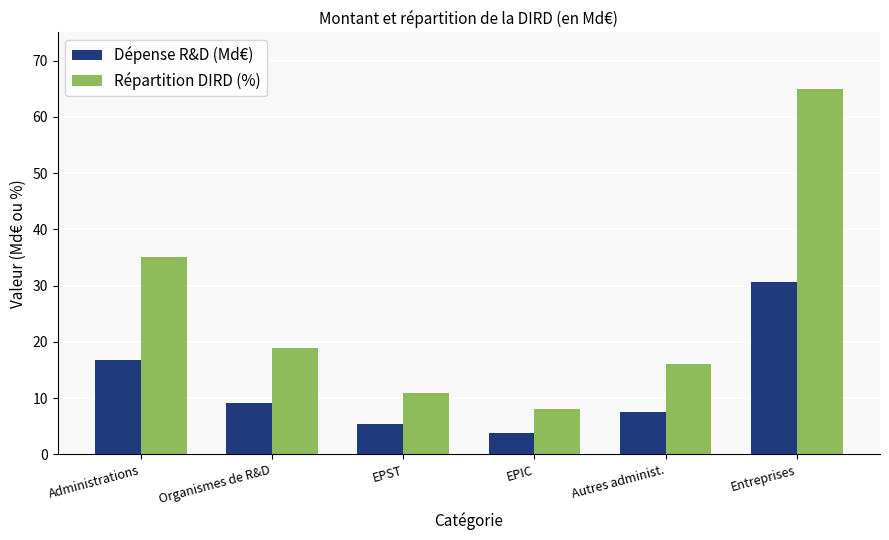

Which series has the widest spread of values?

Répartition DIRD (%)